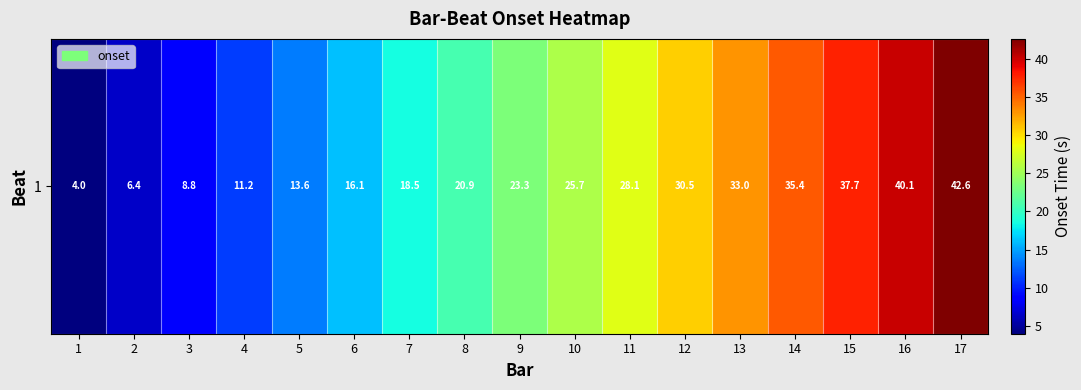

How many distinct data groups are displayed?

1